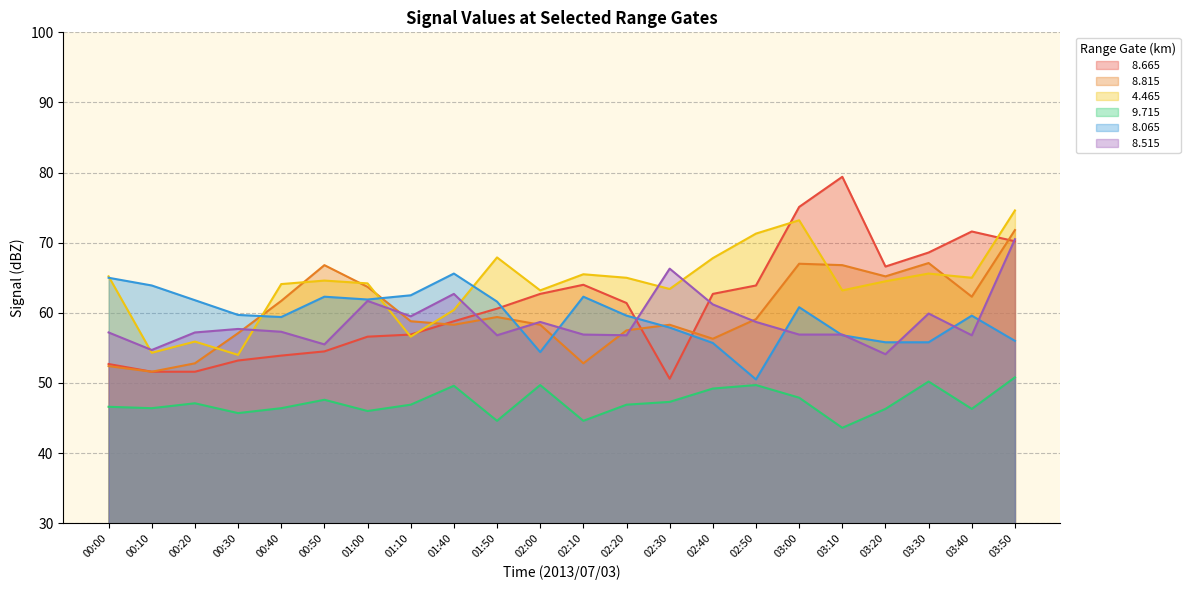

Is the value of   8.815 at 00:40 greater than the value of   8.665 at 00:40?

Yes